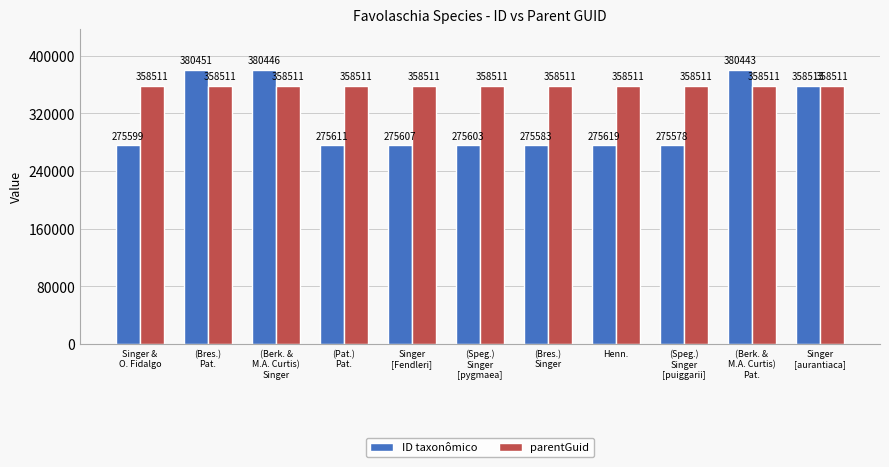

Rank the series by their maximum value, from lowest to highest.

parentGuid, ID taxonômico